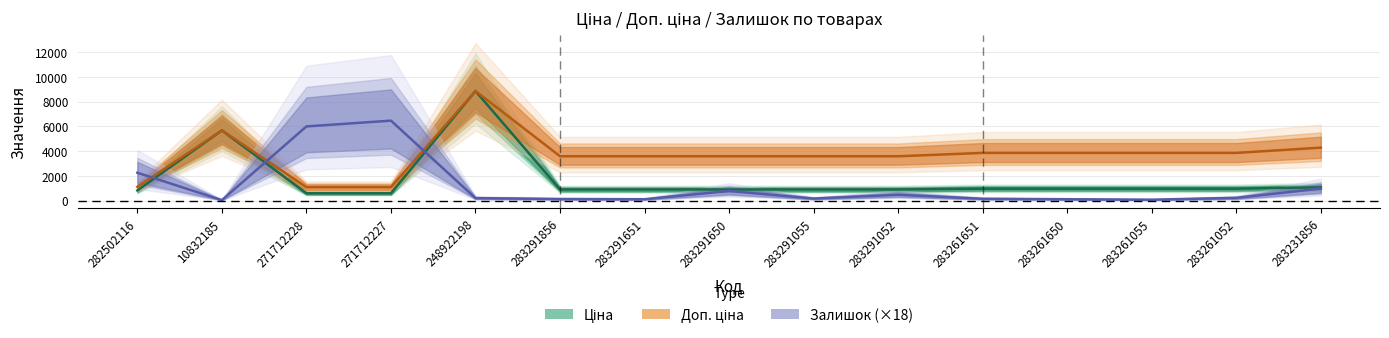

Rank the series by their average value, from highest to lowest.

Доп. ціна, Ціна, Залишок (×18)